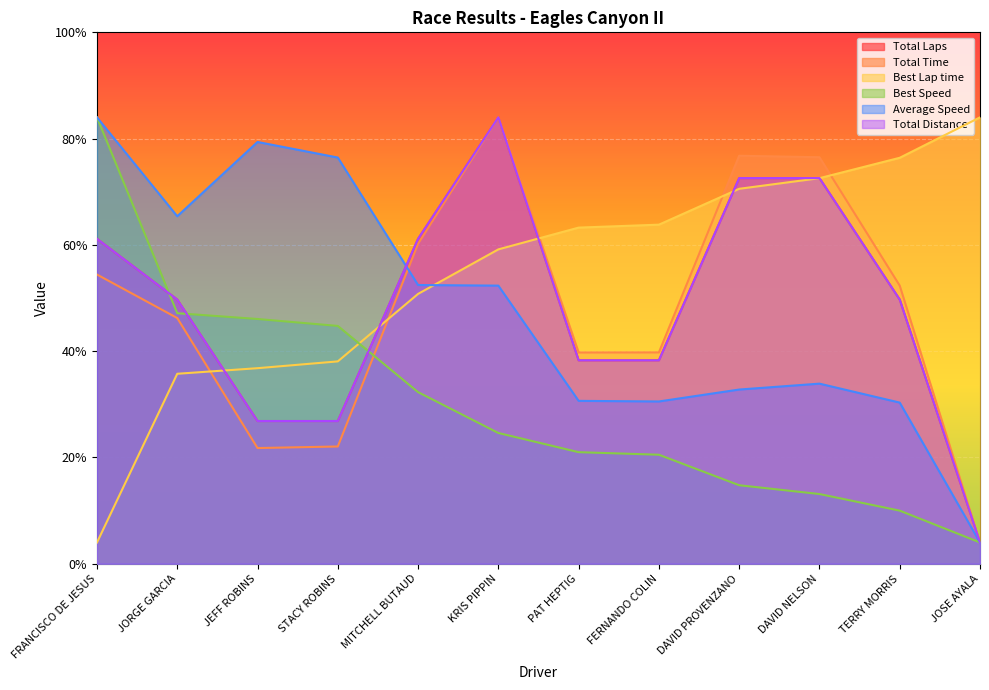

Reading right to left, transcribe all the data shown in this chart.

Total Laps: 1.0	12.4	18.1	18.1	9.6	9.6	21.0	15.3	6.7	6.7	12.4	15.3
Total Time: 1.0	13.1	19.1	19.2	9.9	9.9	21.0	15.1	5.5	5.4	11.6	13.6
Best Lap time: 21.0	19.1	18.1	17.6	16.0	15.8	14.8	12.7	9.5	9.2	8.9	1.0
Best Speed: 1.0	2.5	3.3	3.7	5.1	5.2	6.2	8.1	11.2	11.5	11.8	21.0
Average Speed: 1.0	7.6	8.5	8.2	7.6	7.7	13.1	13.1	19.1	19.8	16.3	21.0
Total Distance: 1.0	12.4	18.1	18.1	9.6	9.6	21.0	15.3	6.7	6.7	12.4	15.3